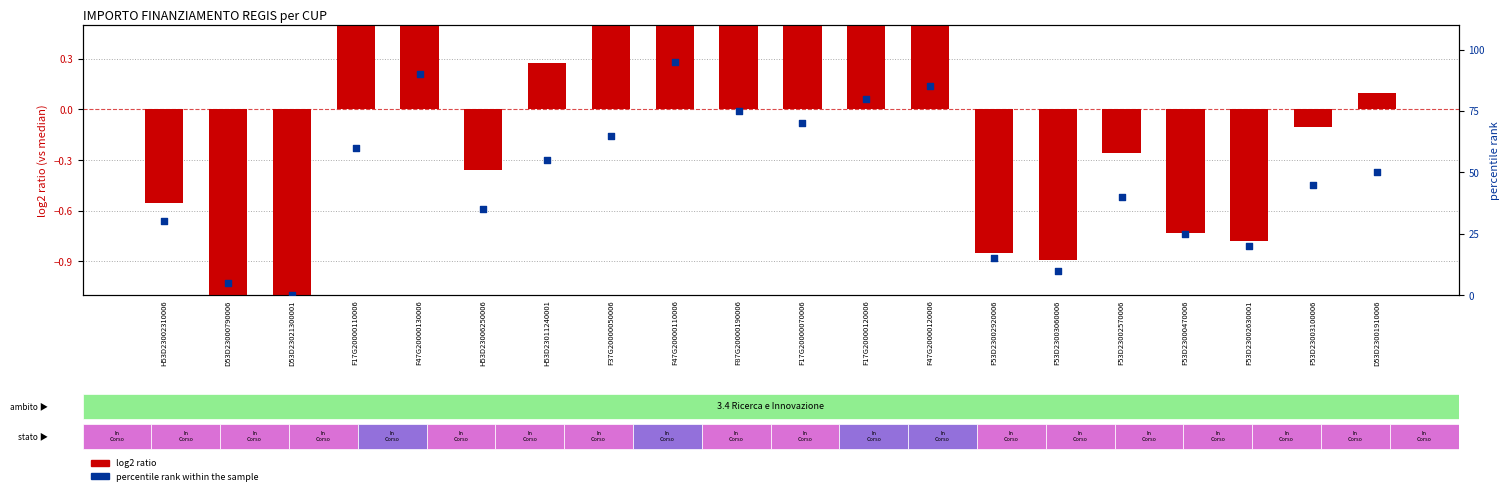

What are all the series names shown in the legend?

log2 ratio (vs median), percentile rank within the sample